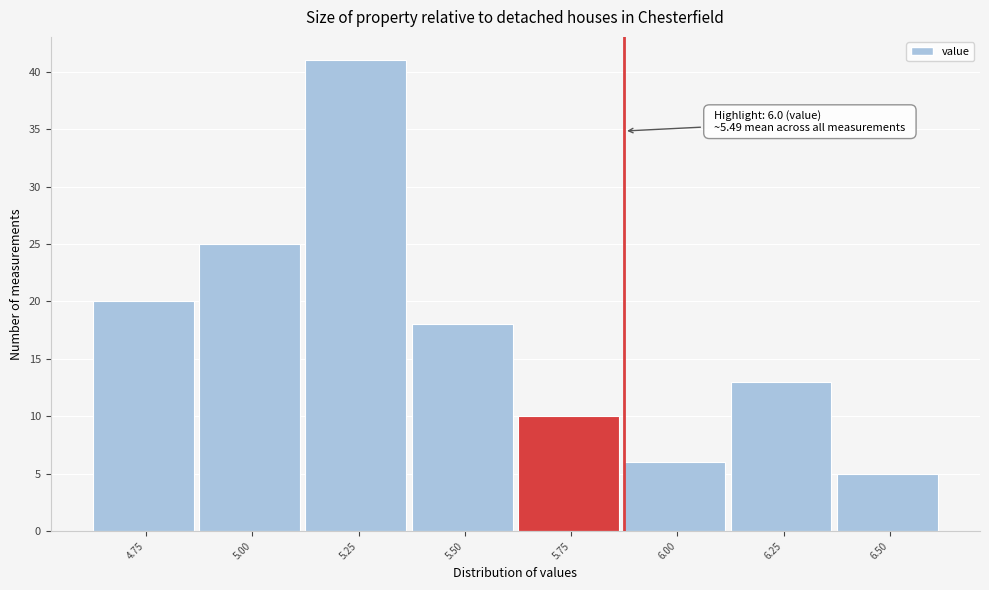

Reading left to right, what are all the values shown in this chart?

4.75=20	5.00=25	5.25=41	5.50=18	5.75=10	6.00=6	6.25=13	6.50=5